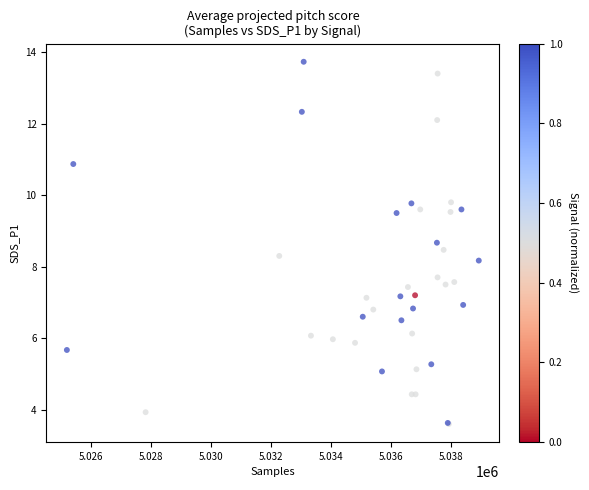

What Y value in the scatter plot is closest to 8?

8.2